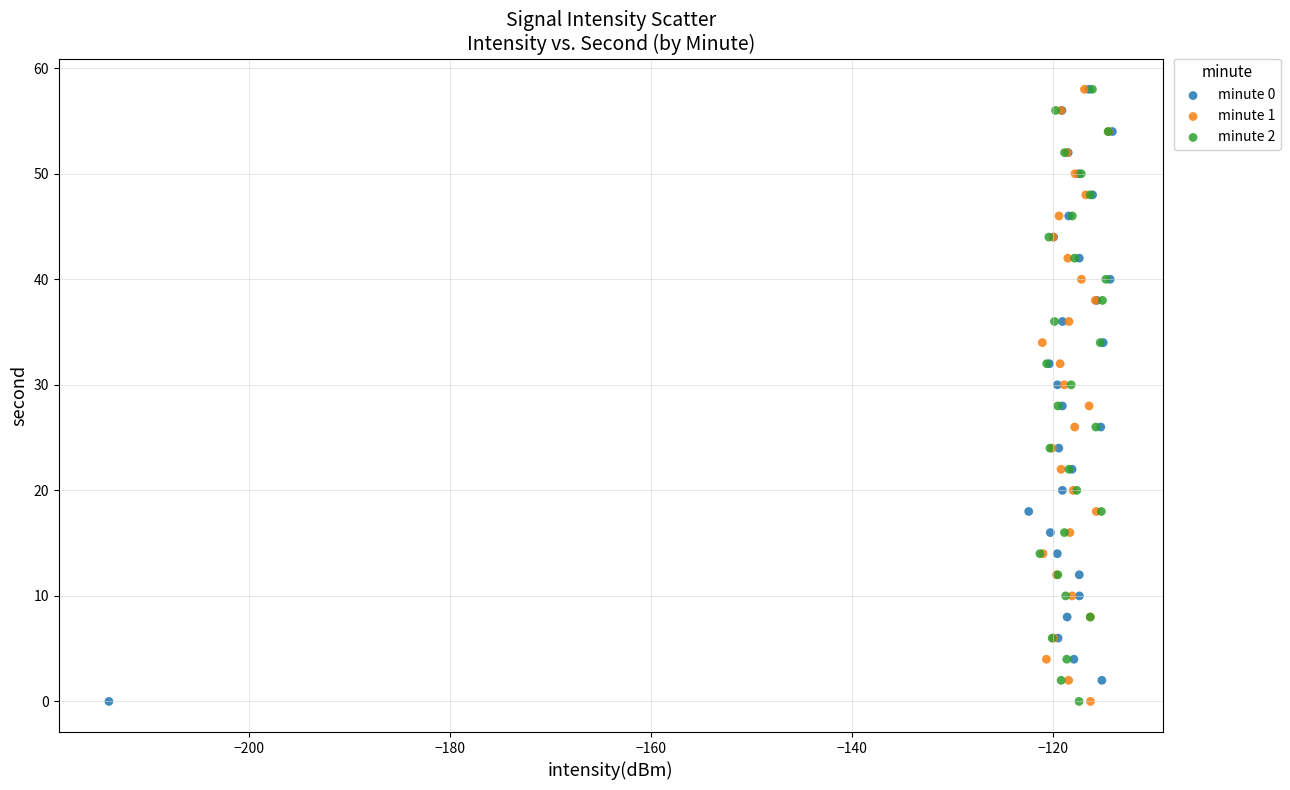

What are all the series names shown in the legend?

minute 0, minute 1, minute 2